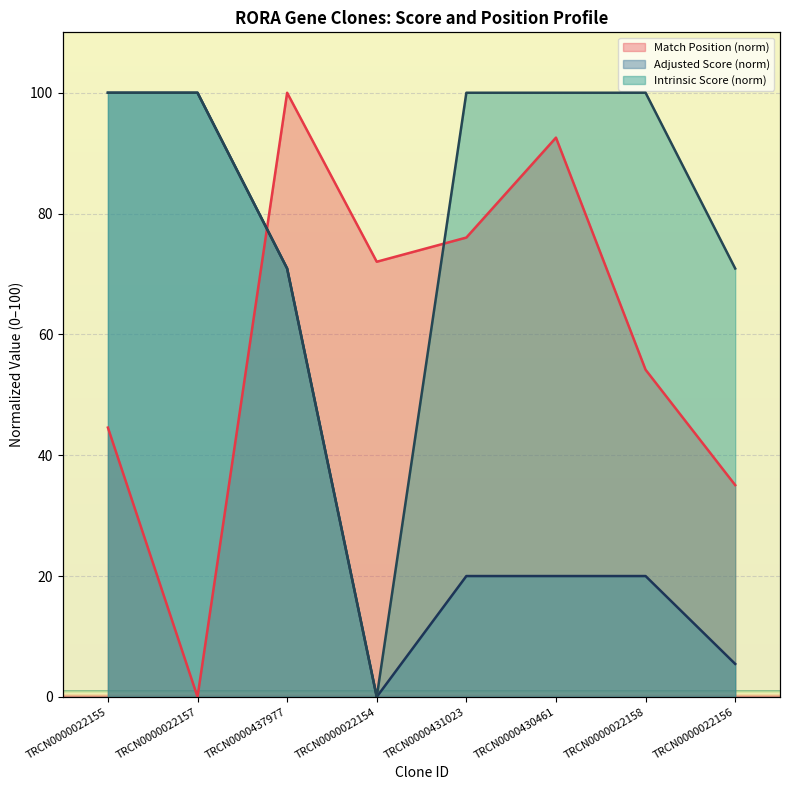

True or false: Intrinsic Score has a value of 120.7 at TRCN0000437977.

False